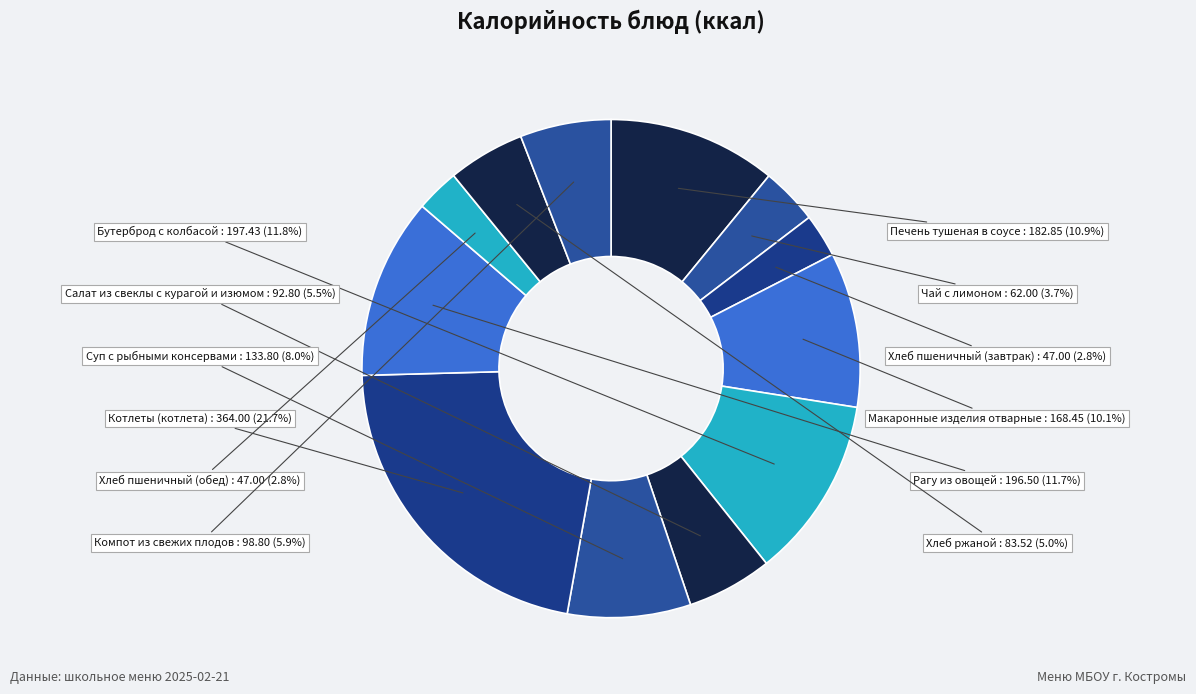

What is the largest slice in the pie chart?

Котлеты (котлета)